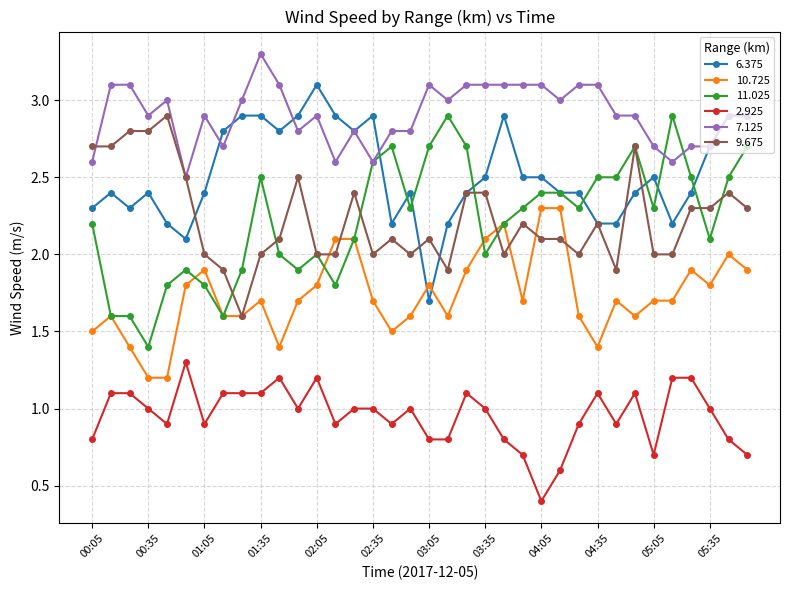

What is the greatest value displayed?

3.3